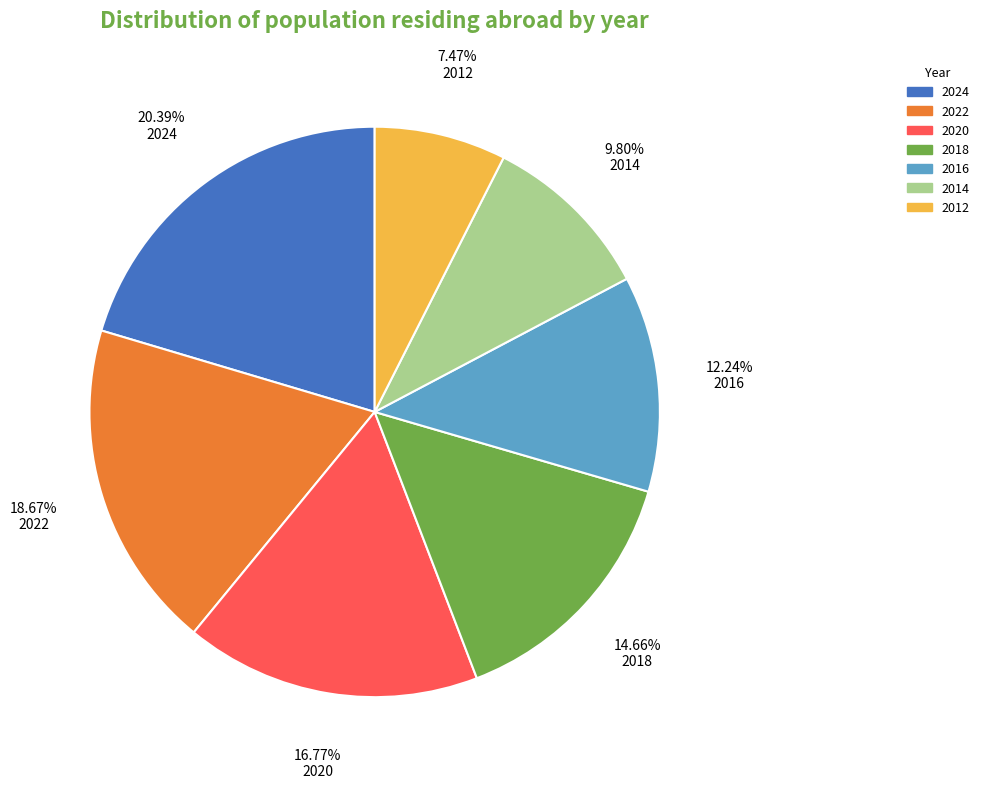

Is there any slice that represents more than half of the pie?

No